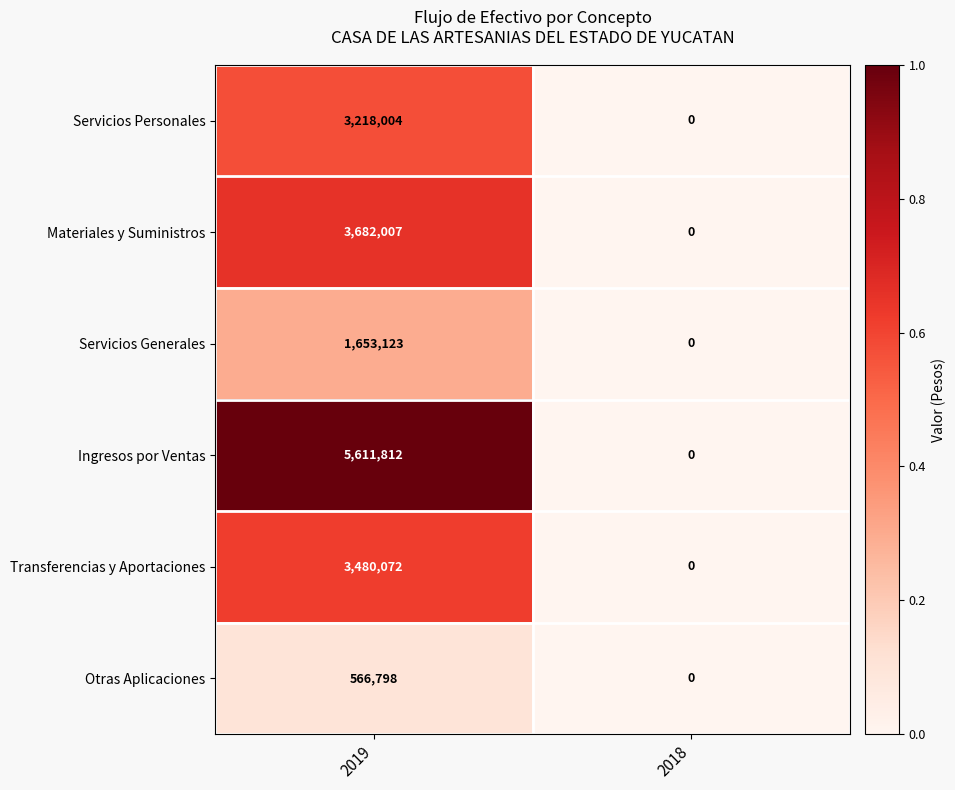

Between 2019 and 2018, which series saw the biggest shift?

Ingresos por Ventas